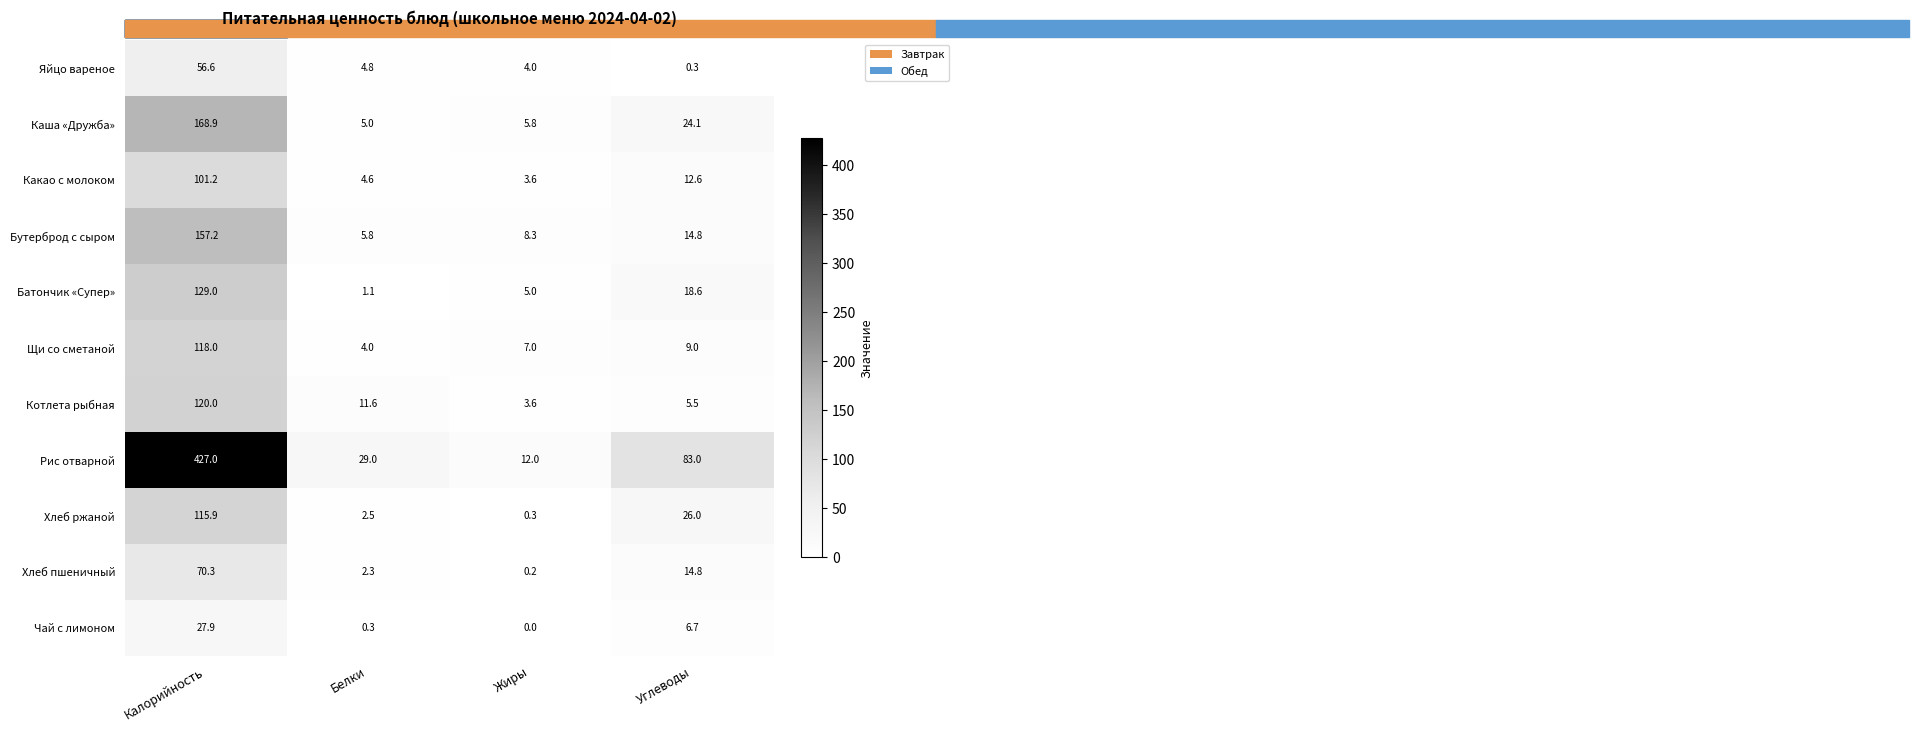

Is it true that Рис отварной equals 5.8 at Жиры?

False